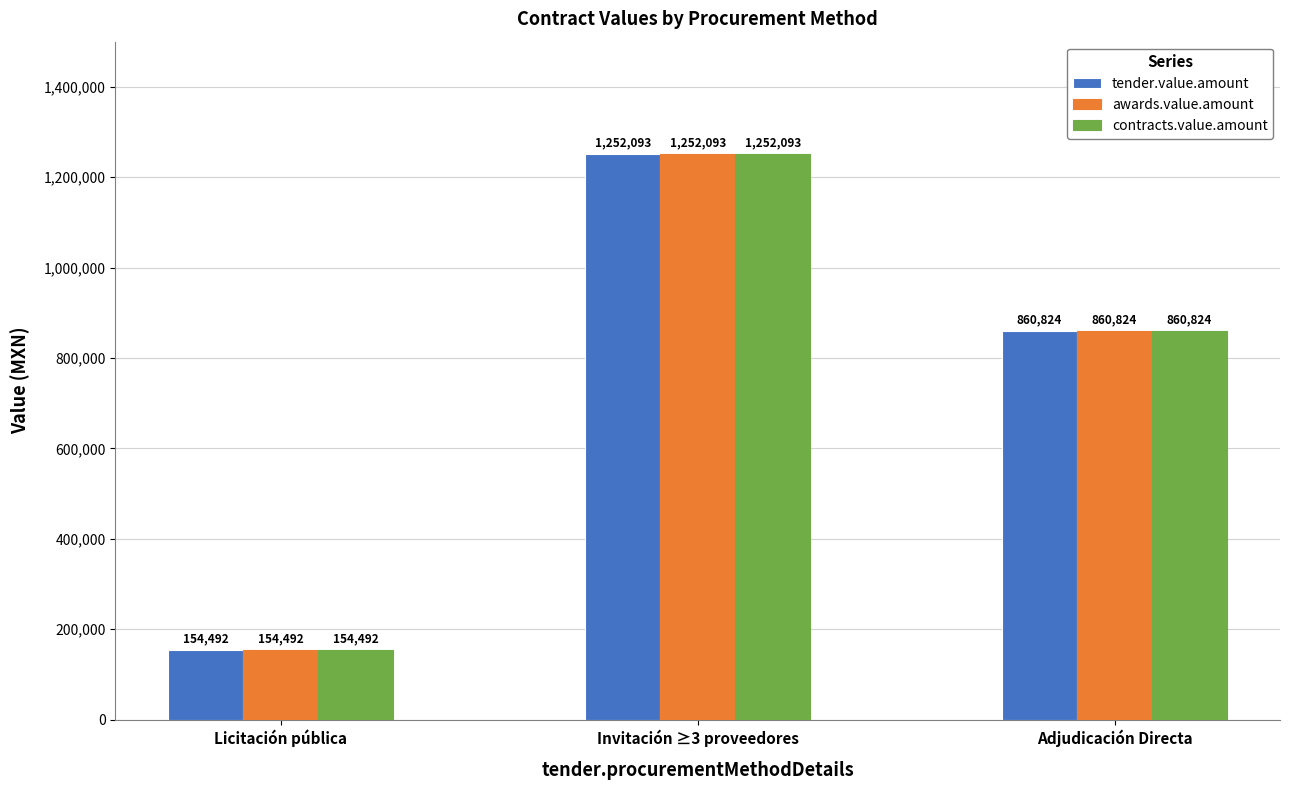

What is the difference between the maximum and minimum values in the tender.value.amount series?

1097600.7